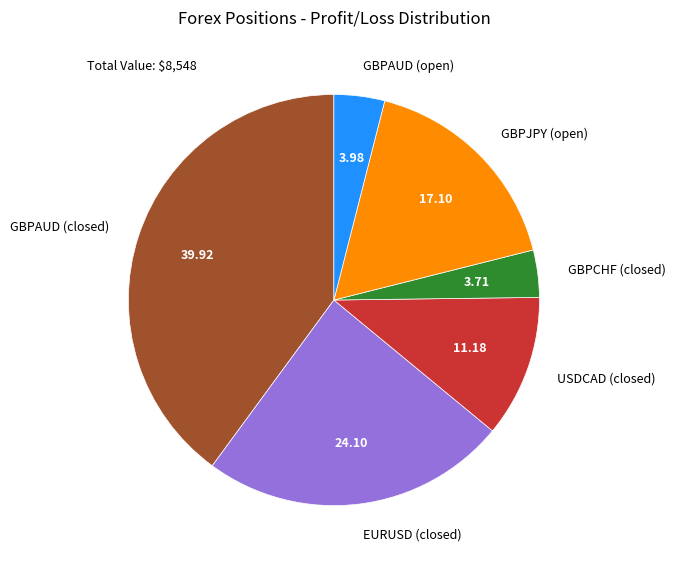

Approximately how many times larger is the value at EURUSD (closed) compared to GBPJPY (open)?

1.4